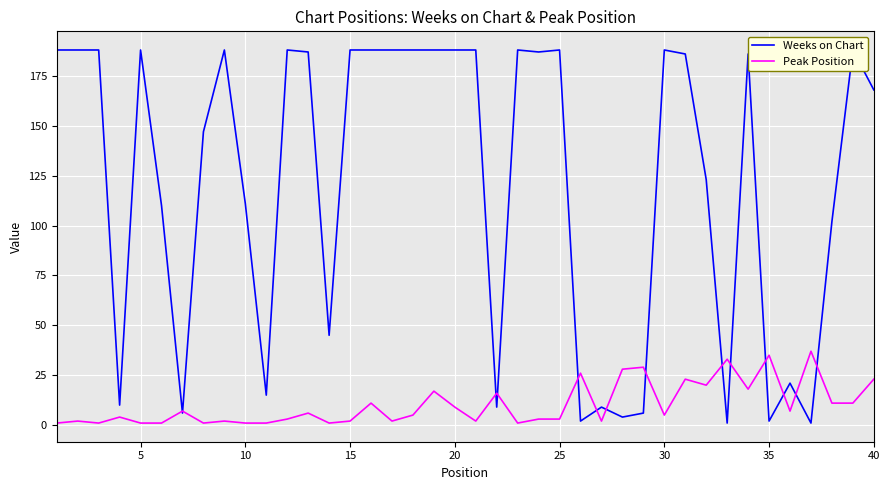

True or false: Peak Position has a value of 1 at 10.

True